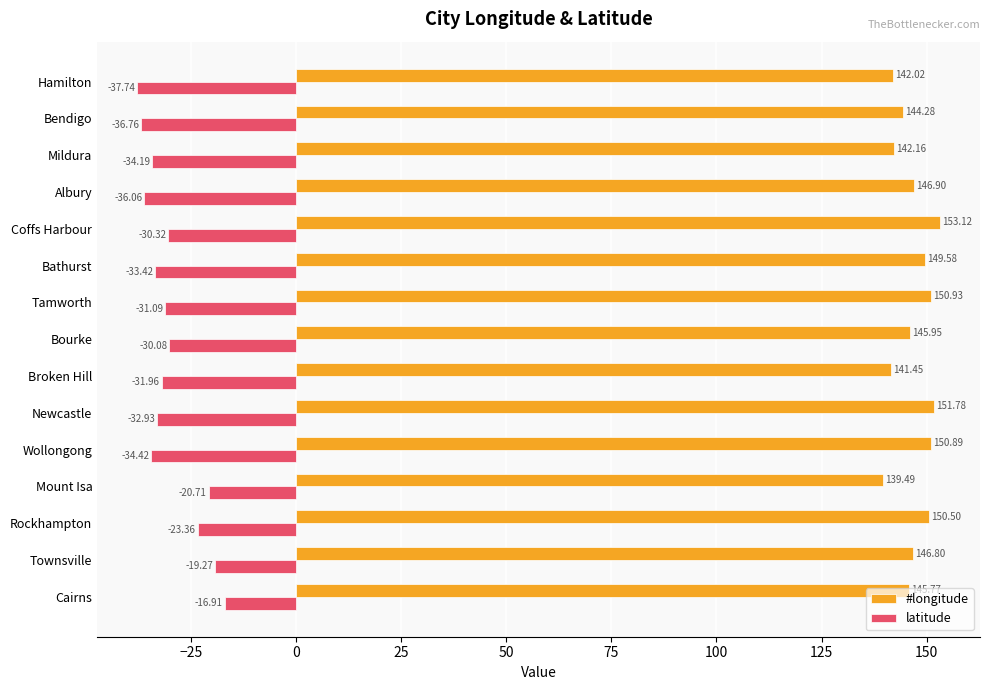

At which label is #longitude closest to 146?

Bourke